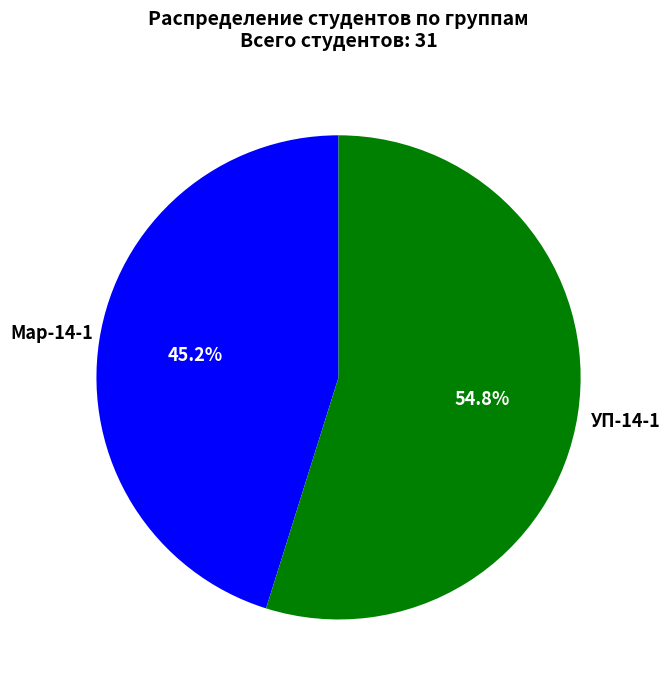

How many slices are in this pie chart?

2